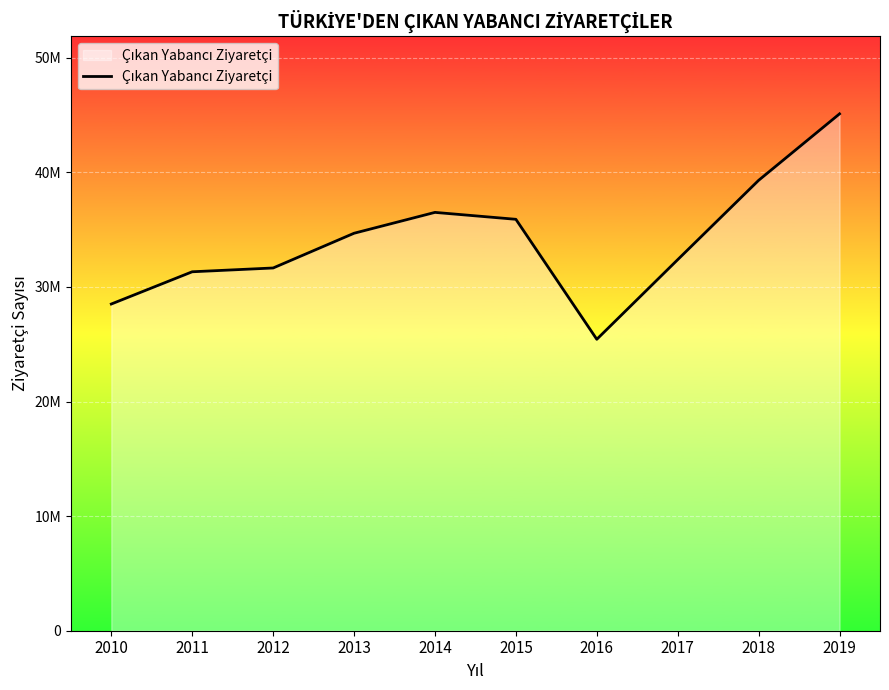

List the labels in order of value, largest first.

2019, 2018, 2014, 2015, 2013, 2017, 2012, 2011, 2010, 2016